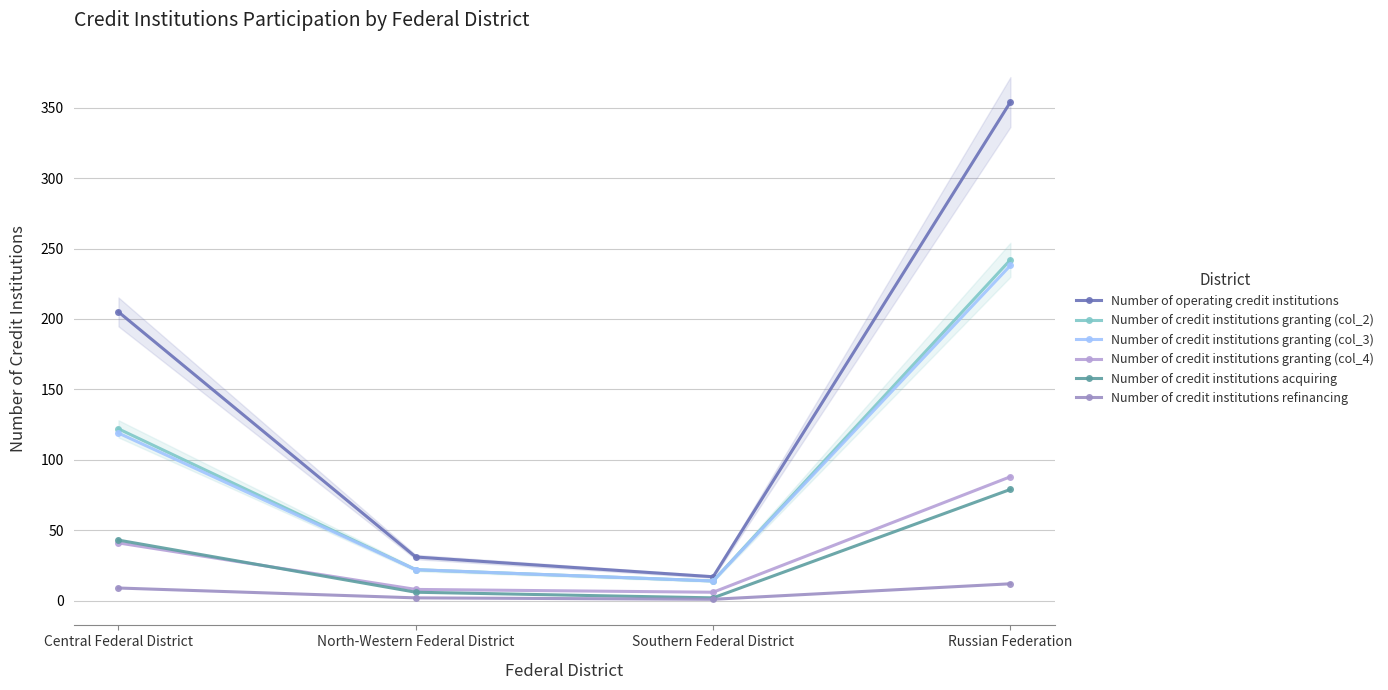

What is the average value of the Number of credit institutions granting (col_2) series?

100